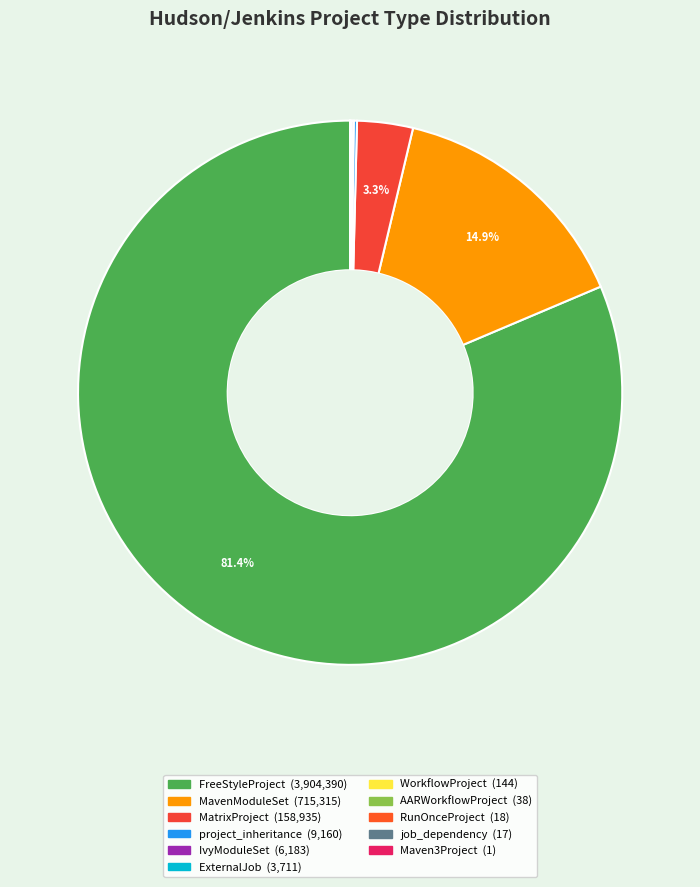

What is the change in value from MavenModuleSet to RunOnceProject?

-715297